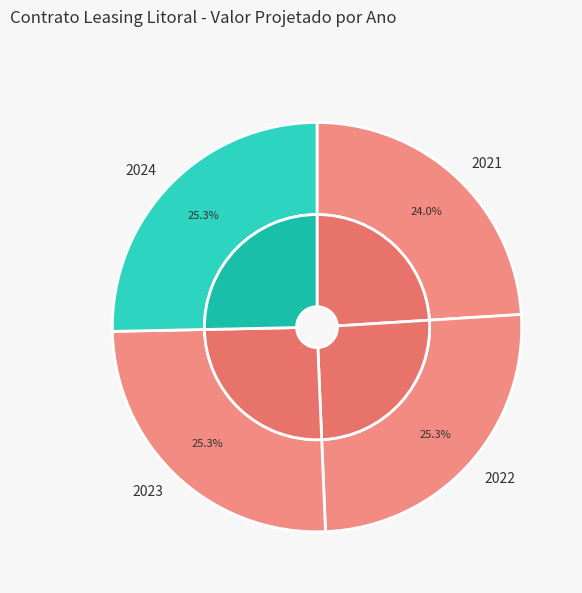

Count the number of slices in the pie.

4